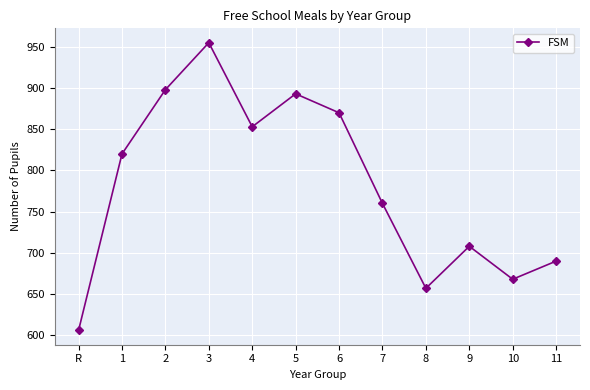

Rank the categories by value from lowest to highest.

R, 8, 10, 11, 9, 7, 1, 4, 6, 5, 2, 3